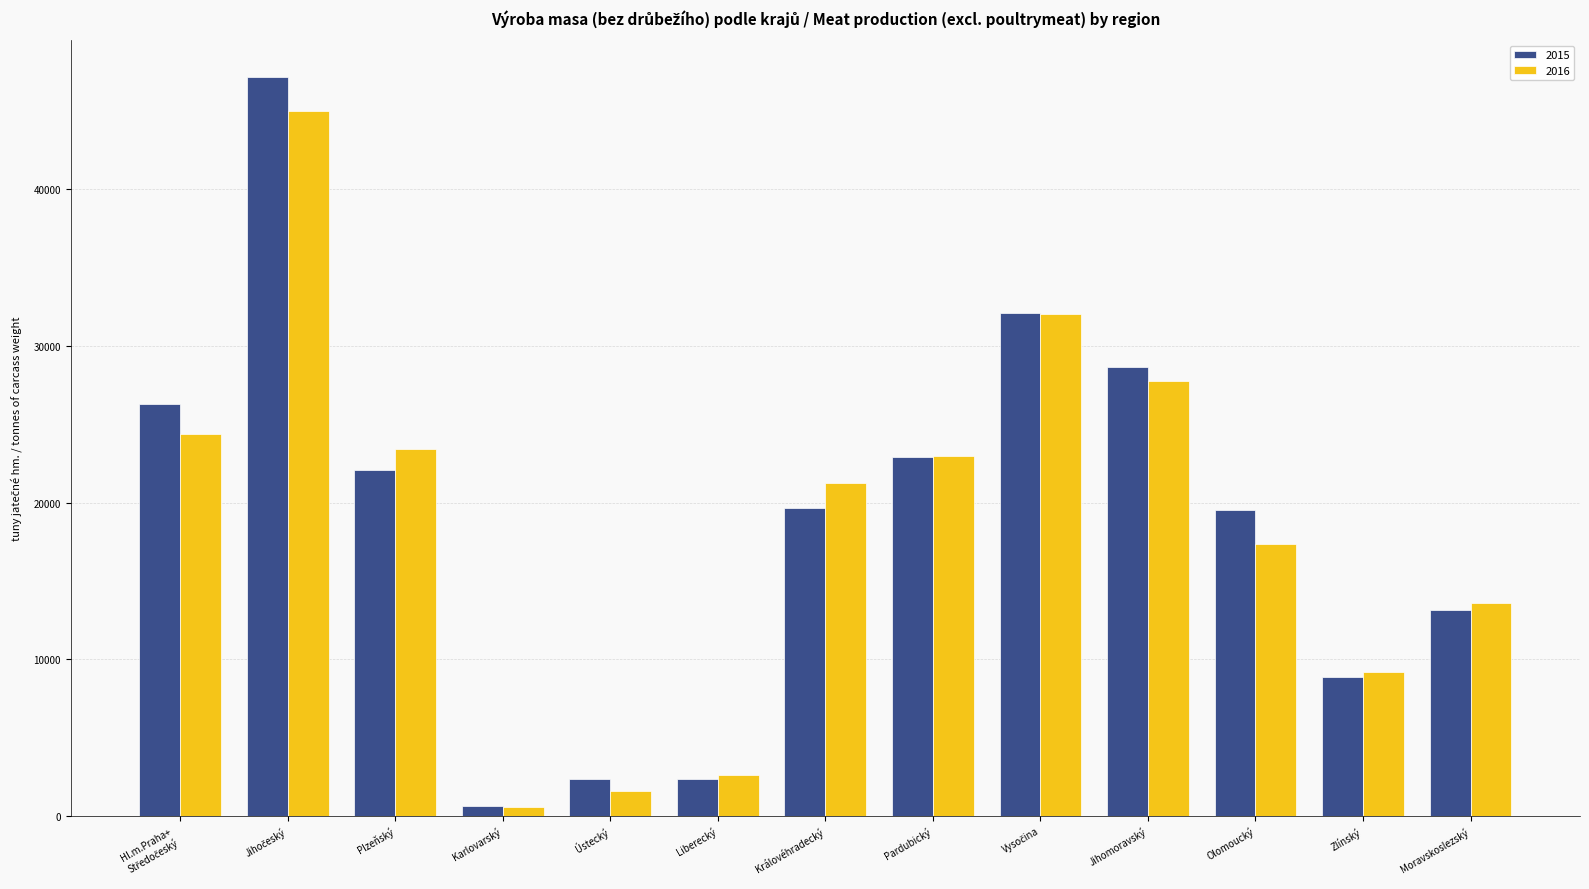

Is it true that 2015 equals 22915 at Pardubický?

True